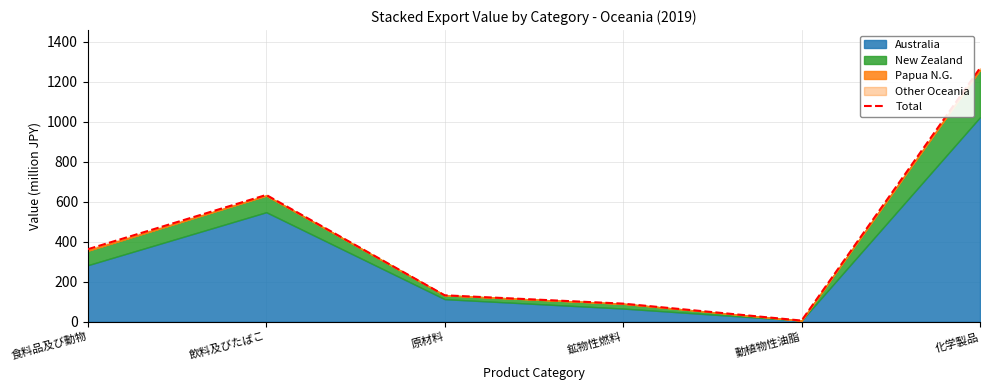

What is the value of the 5th point from the left?

5.6